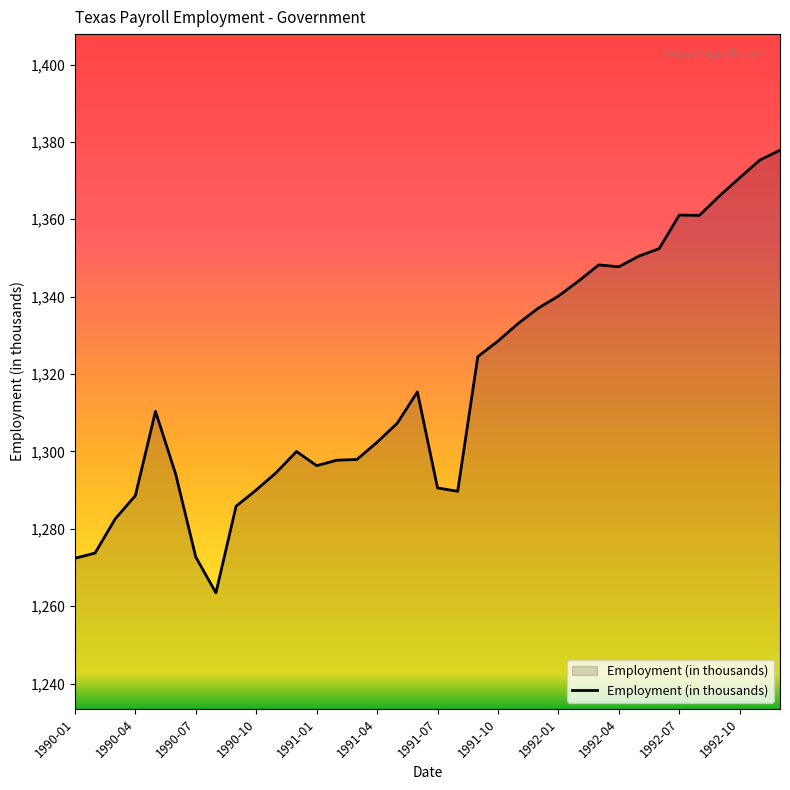

What is the greatest value displayed?

1377.9